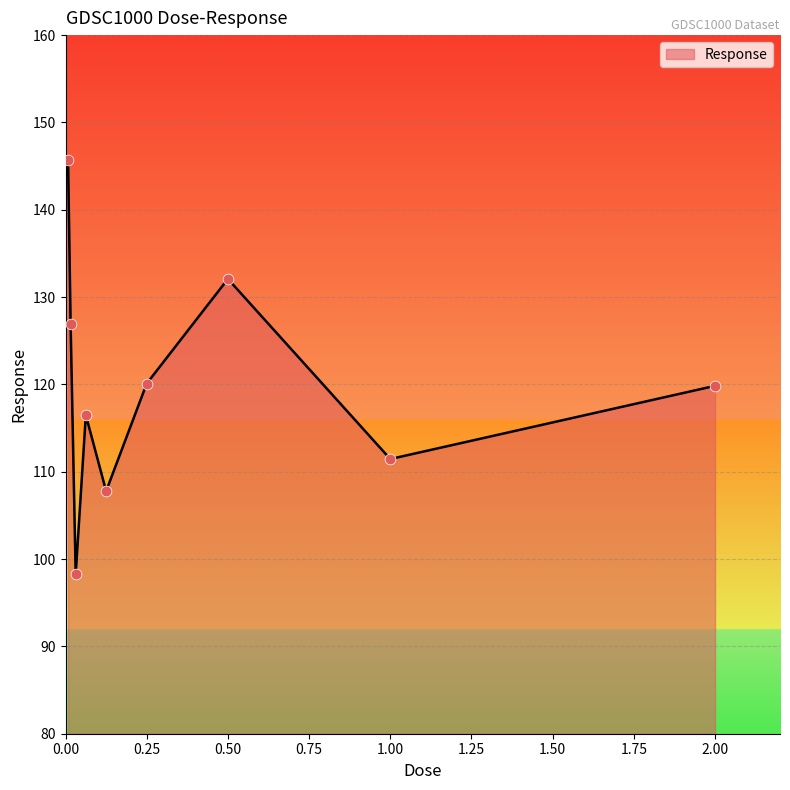

What is the smallest value displayed?

98.2